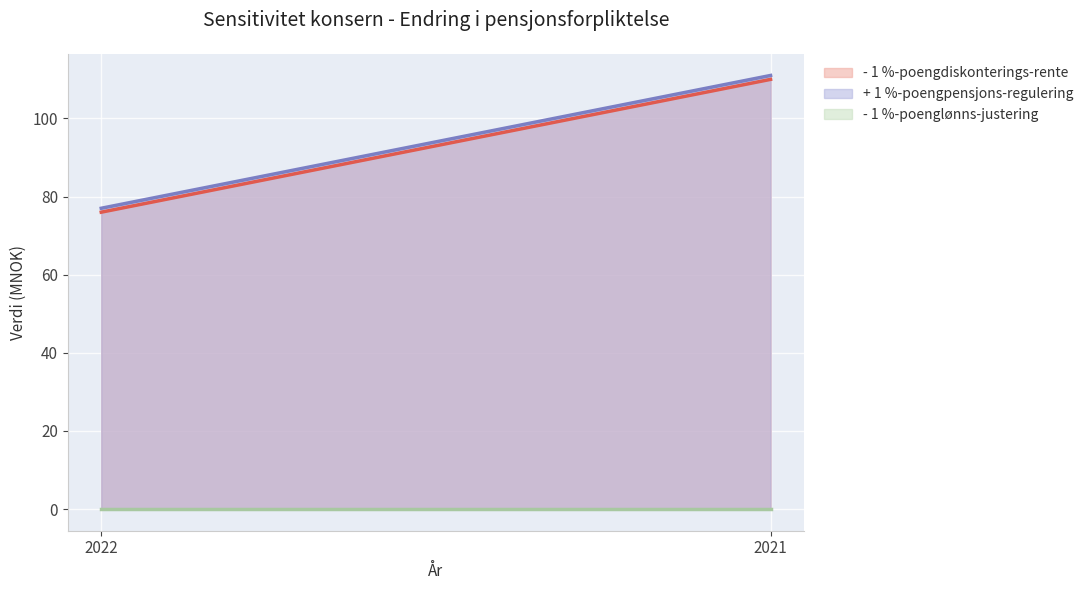

What is the difference between the - 1 %-poengdiskonterings-rente values at 2021 and 2022?

34